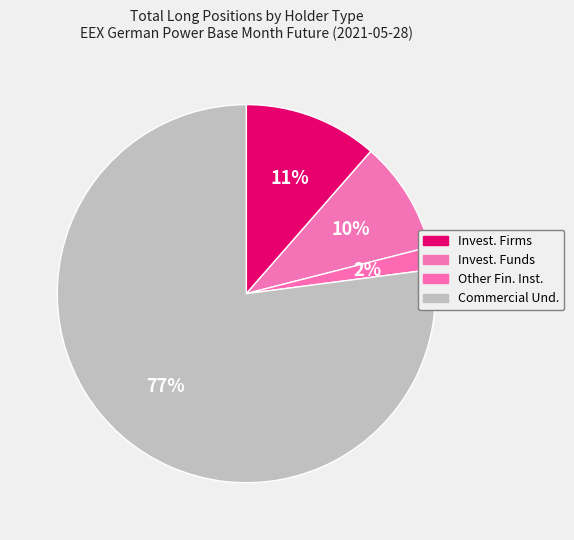

How many slices are in this pie chart?

4